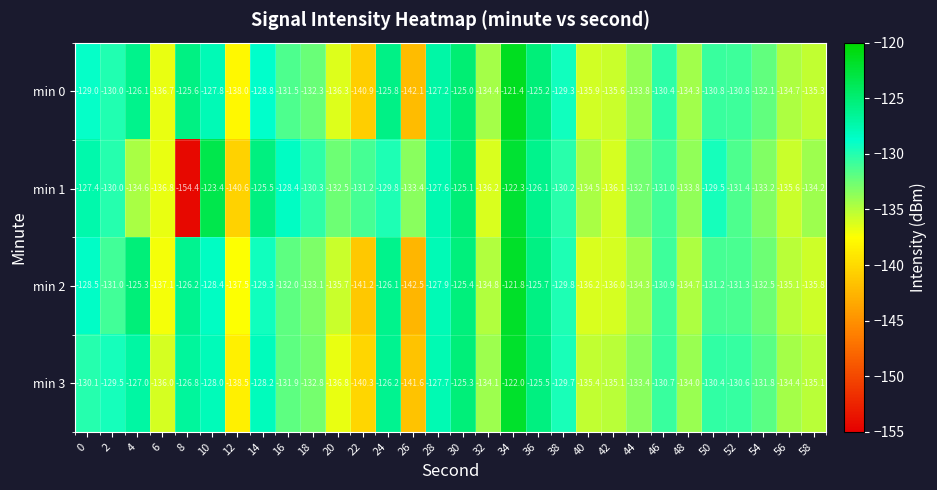

What is the minimum value for min 3?

-141.6